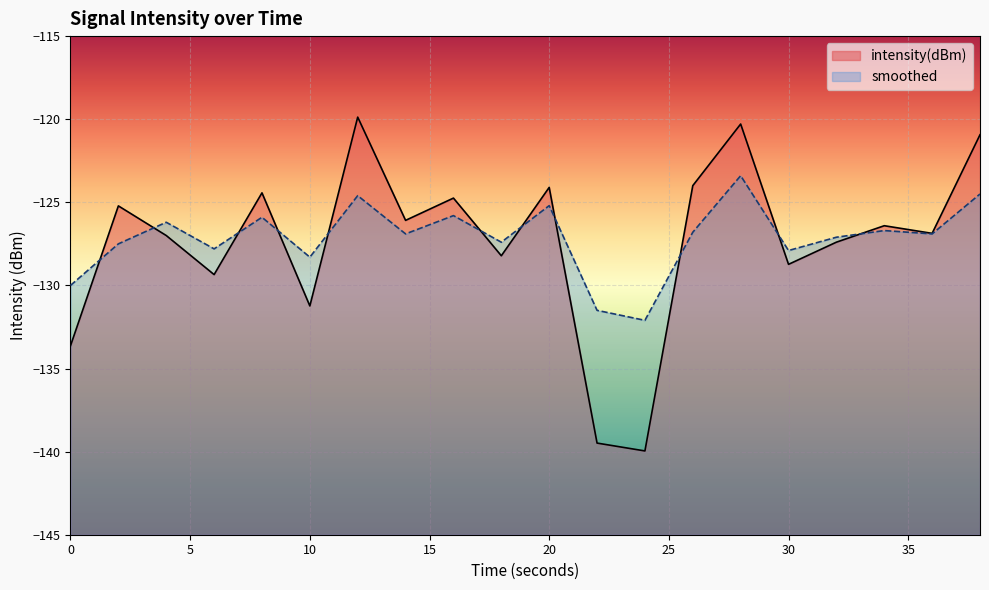

List the series in order of their peak value, highest first.

intensity(dBm), smoothed